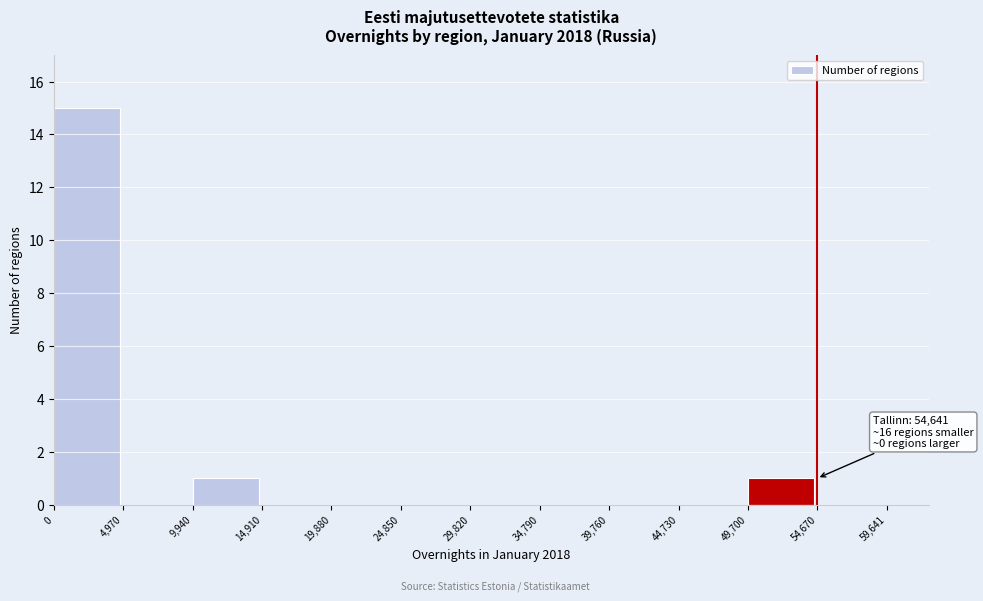

Over which range of the x-axis is the bar tallest?

0 to 4,970